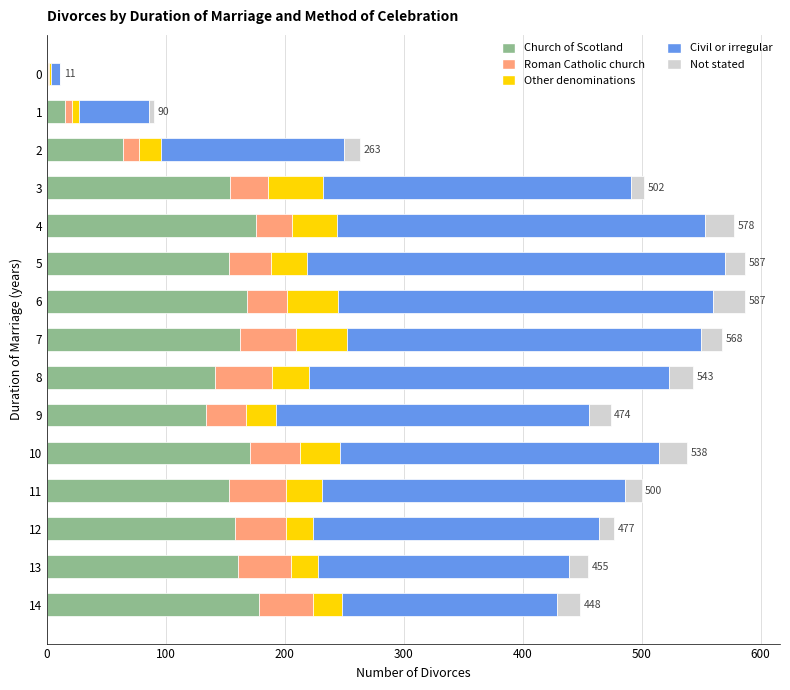

What is the maximum value for Church of Scotland?

178